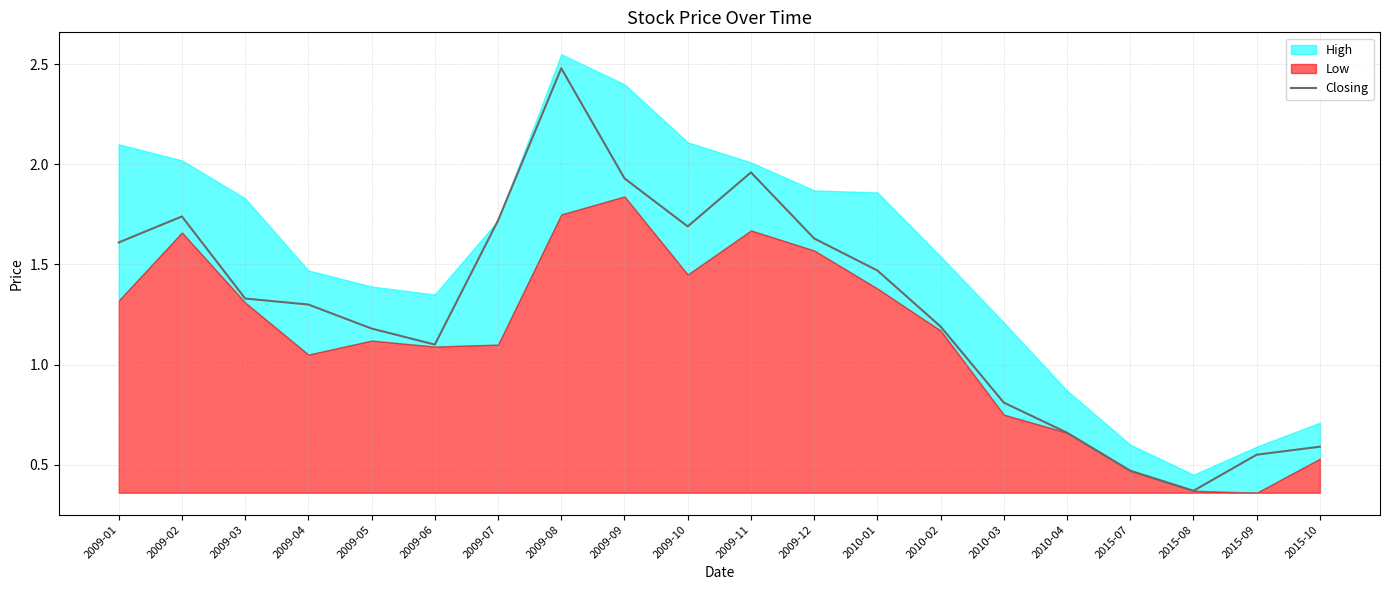

What value does the data have at 2009-06?

1.1